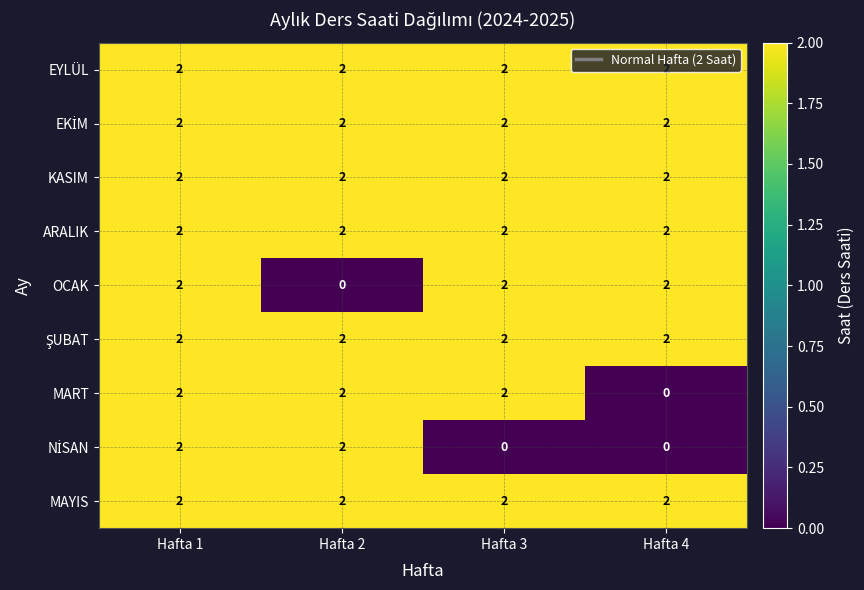

What is the sum of the ARALIK values at Hafta 1 and Hafta 3?

4